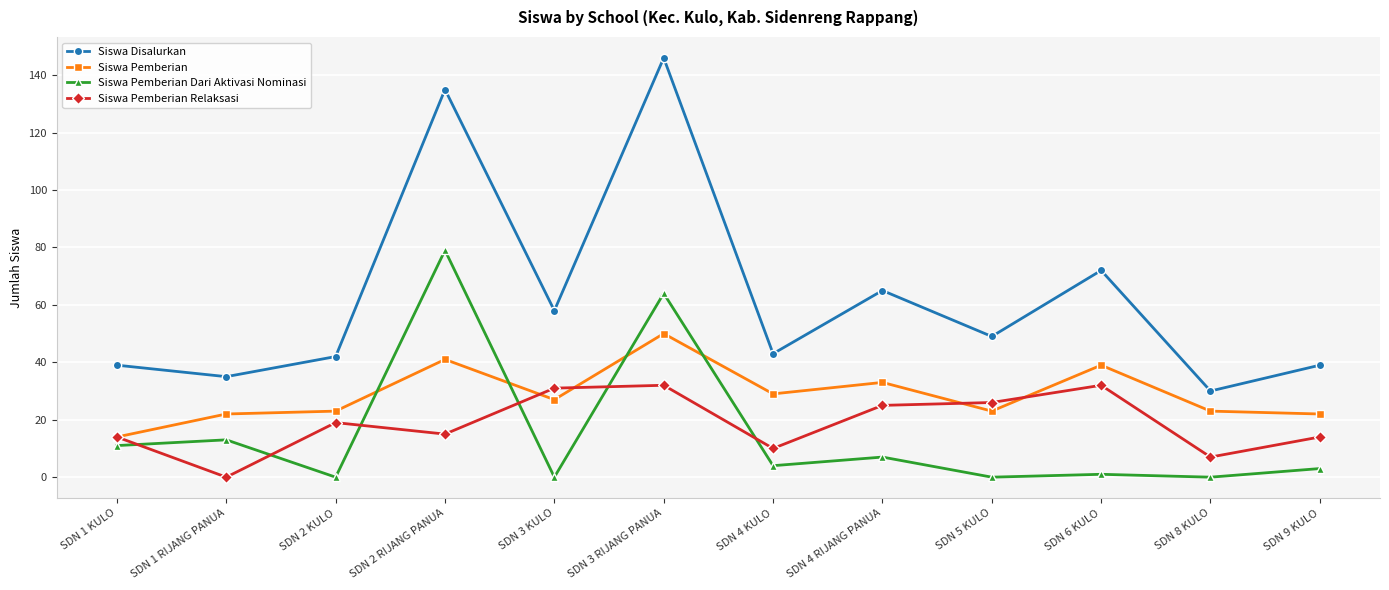

Is it true that Siswa Pemberian Relaksasi equals 19 at SDN 2 KULO?

True